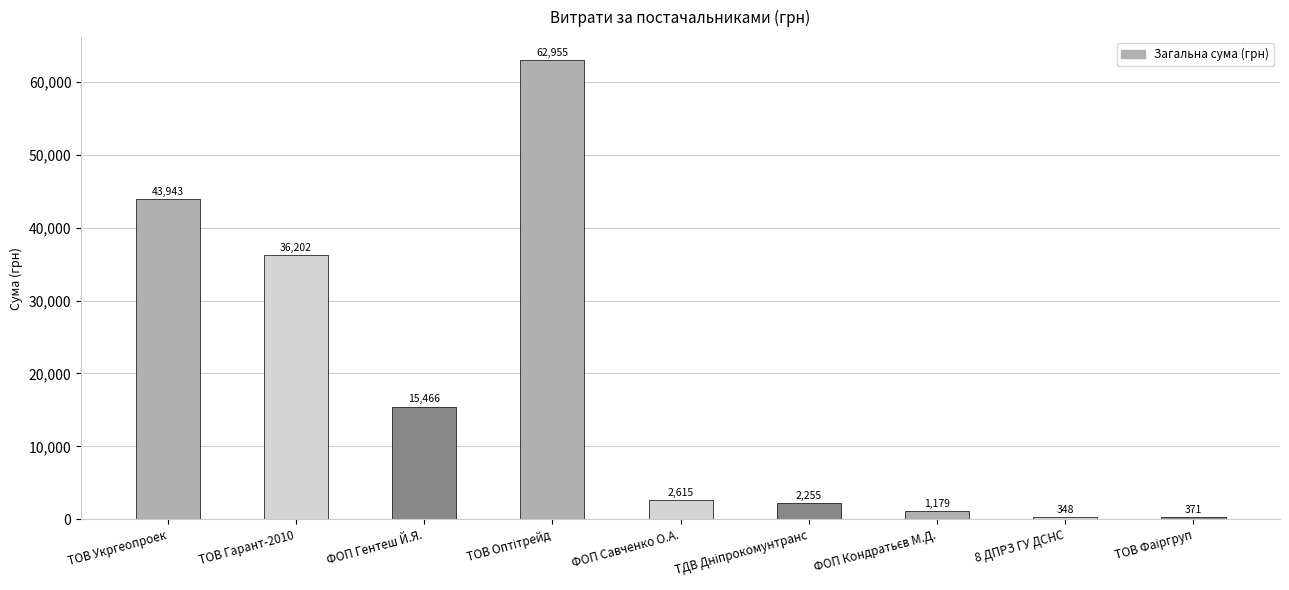

What is the ratio of the value at ФОП Гентеш Й.Я. to the value at ТОВ Гарант-2010?

0.4